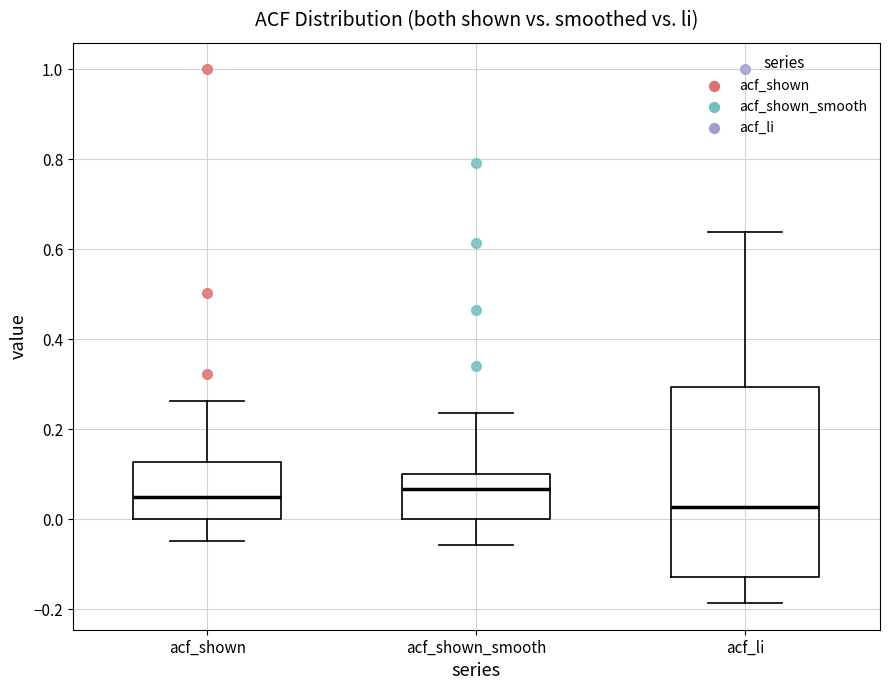

Which box is the tallest, from its lower edge to its upper edge?

acf_li